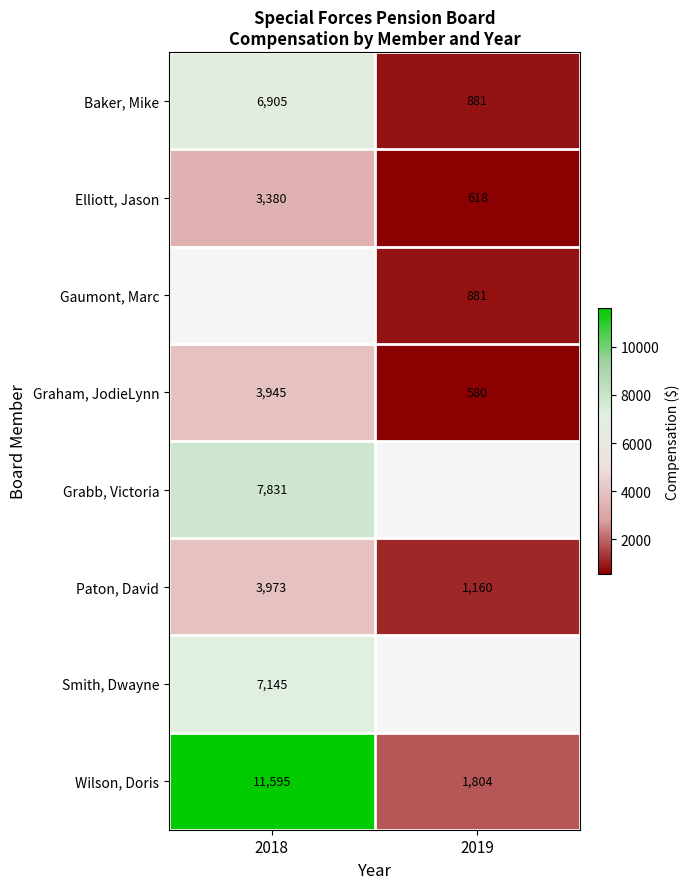

List the labels in order of Paton, David value, smallest first.

2019, 2018